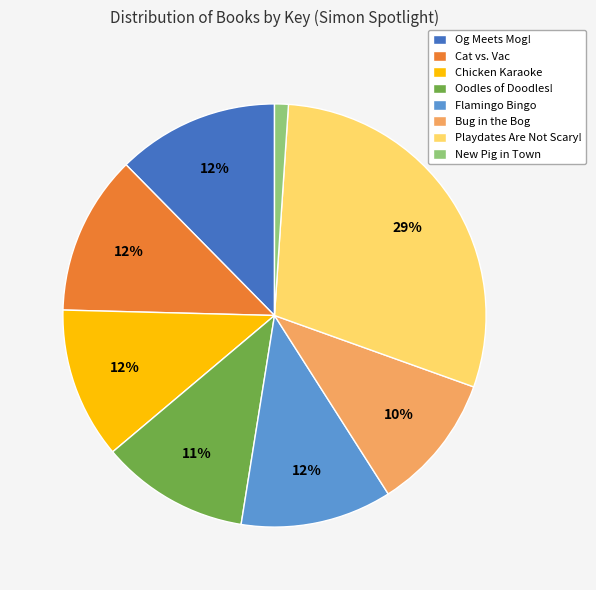

Is it true that Chicken Karaoke is 12% of the pie?

True